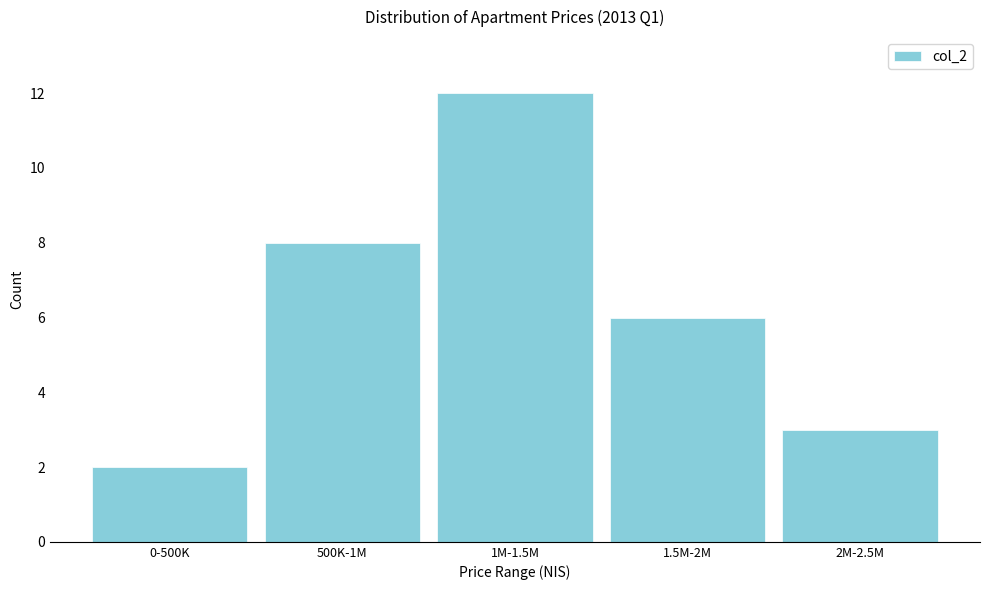

Reading left to right, extract all data points from this chart.

0-500K=2	500K-1M=8	1M-1.5M=12	1.5M-2M=6	2M-2.5M=3